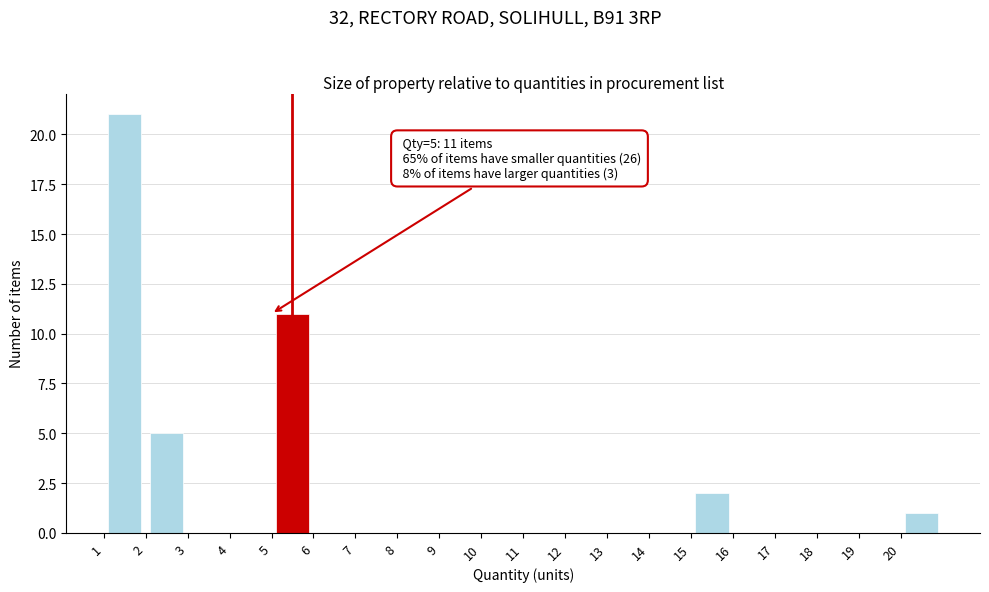

Over which range of the x-axis is the bar tallest?

1 to 2